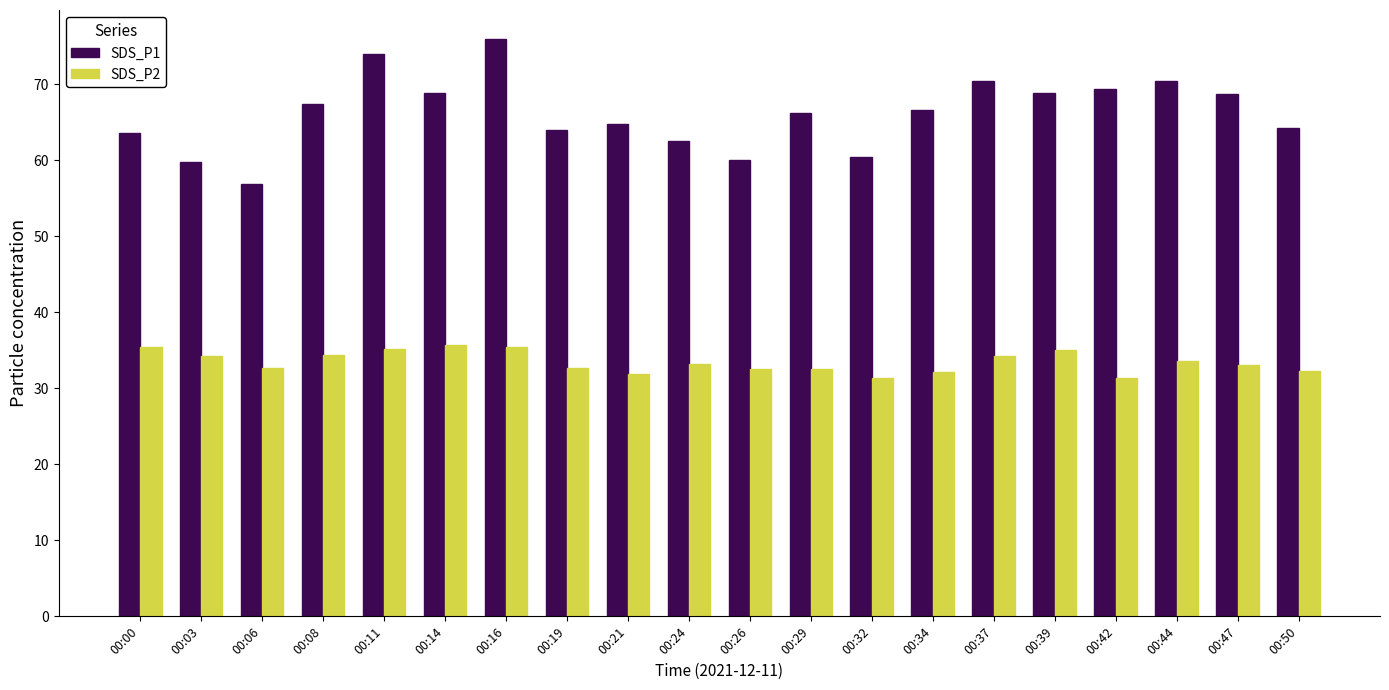

What are all the series names shown in the legend?

SDS_P1, SDS_P2